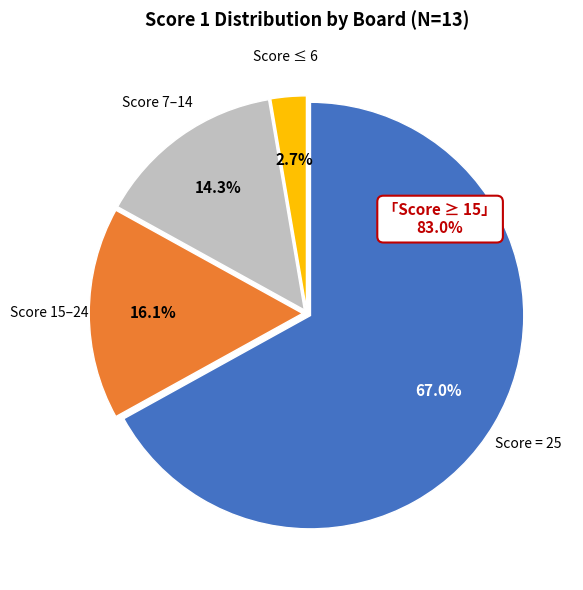

To the nearest percent, what is the difference between the largest and smallest slice percentages?

64%